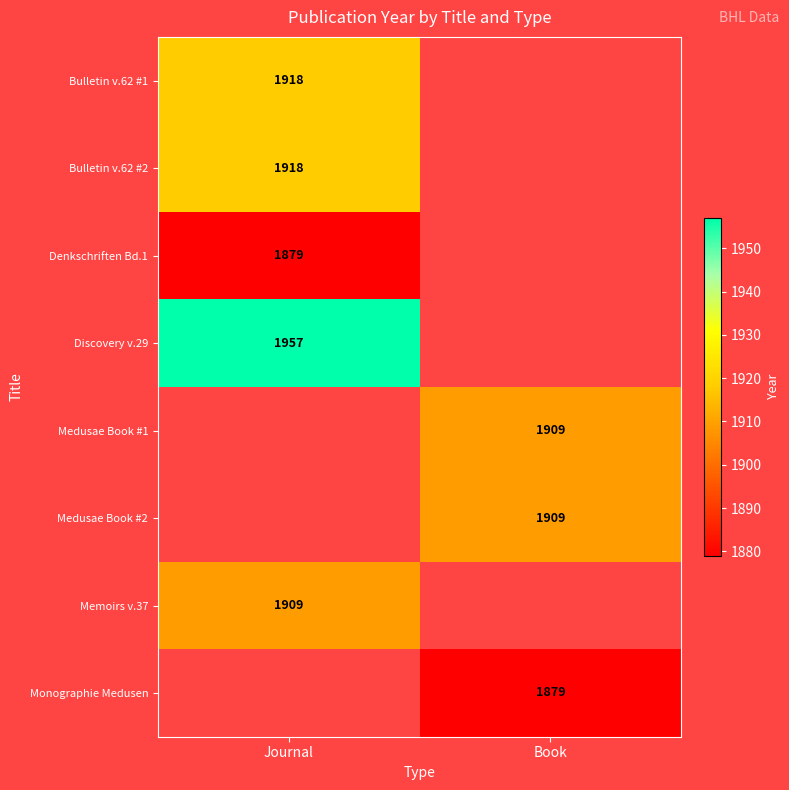

Is the value of Bulletin v.62 #1 at Journal greater than the value of Denkschriften Bd.1 at Journal?

Yes